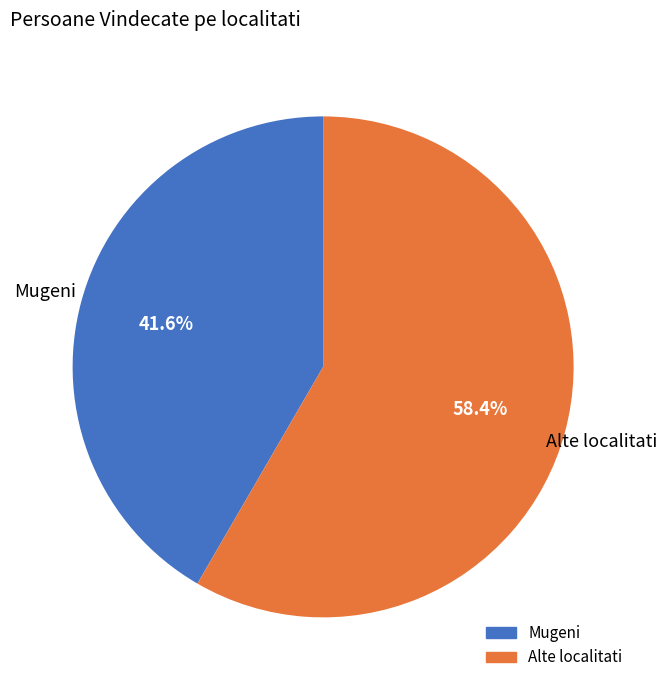

How many segments does this pie chart have?

2